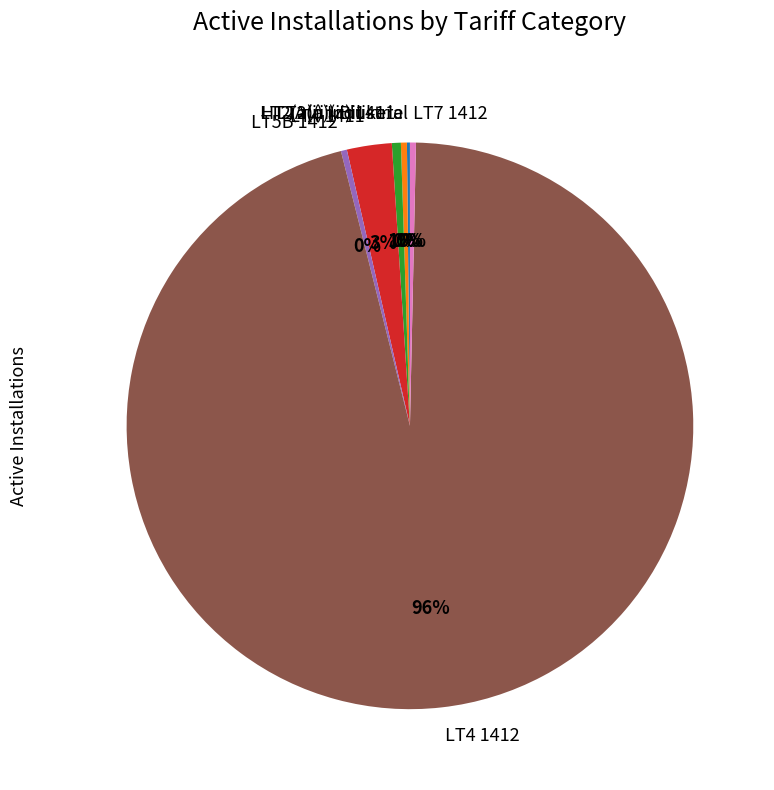

Is it true that LT5B 1412 is 0% of the pie?

True